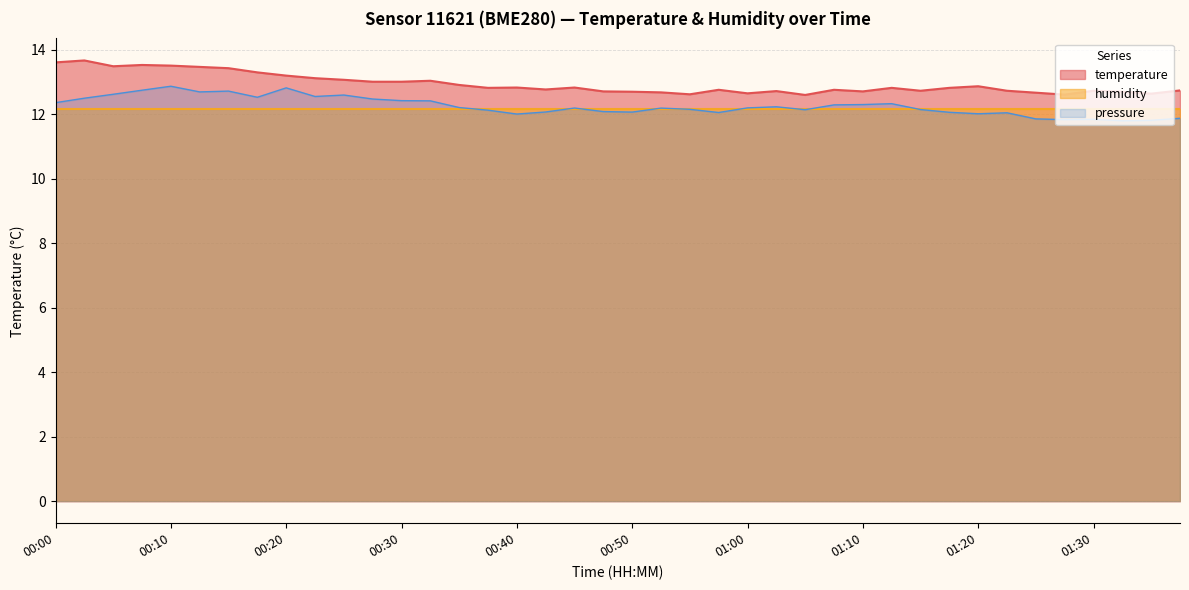

Does the chart display data point markers on the line(s)?

No